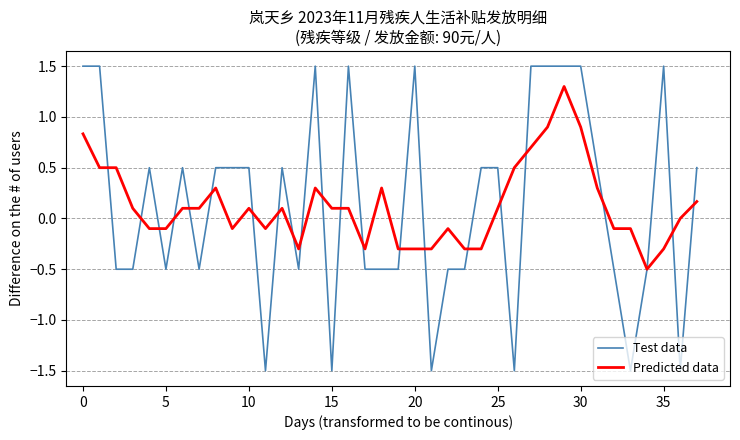

What is the lowest value of the Predicted data series?

-0.5